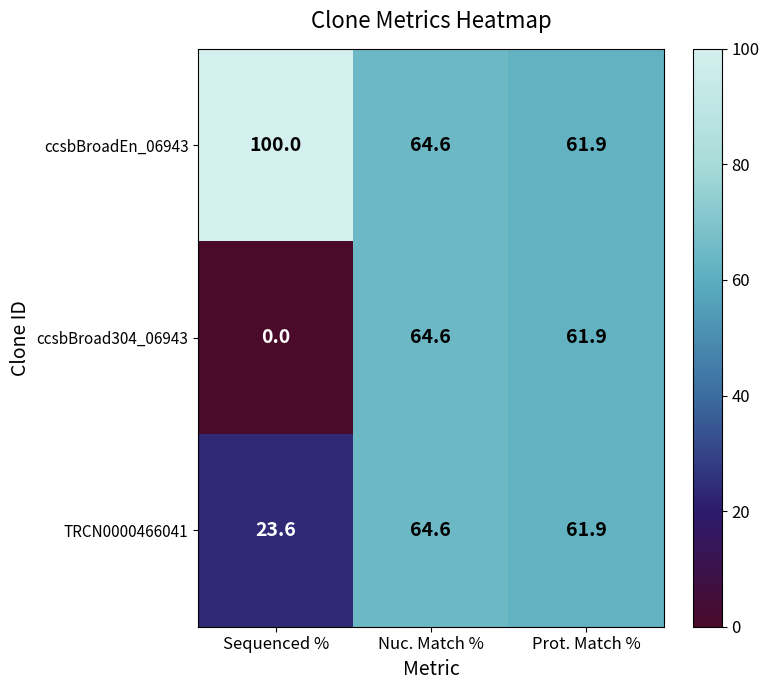

What is the sum of the TRCN0000466041 values at Sequenced % and Prot. Match %?

85.5